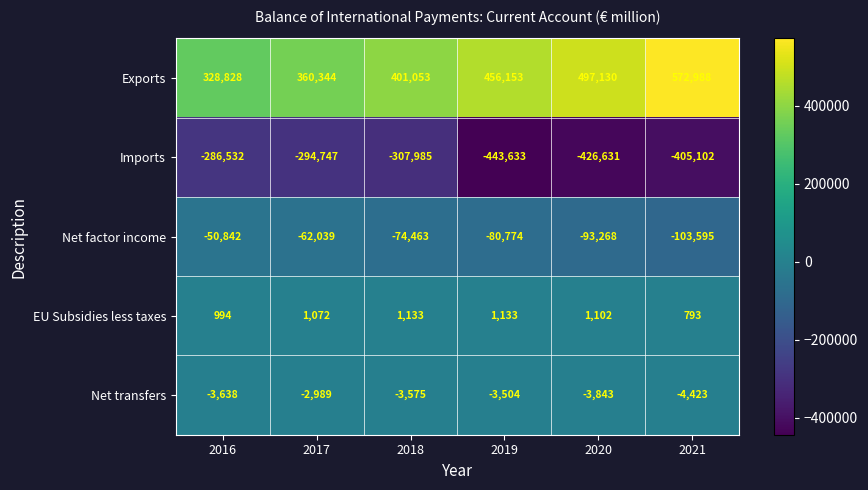

Which series has the largest total across all categories?

Exports